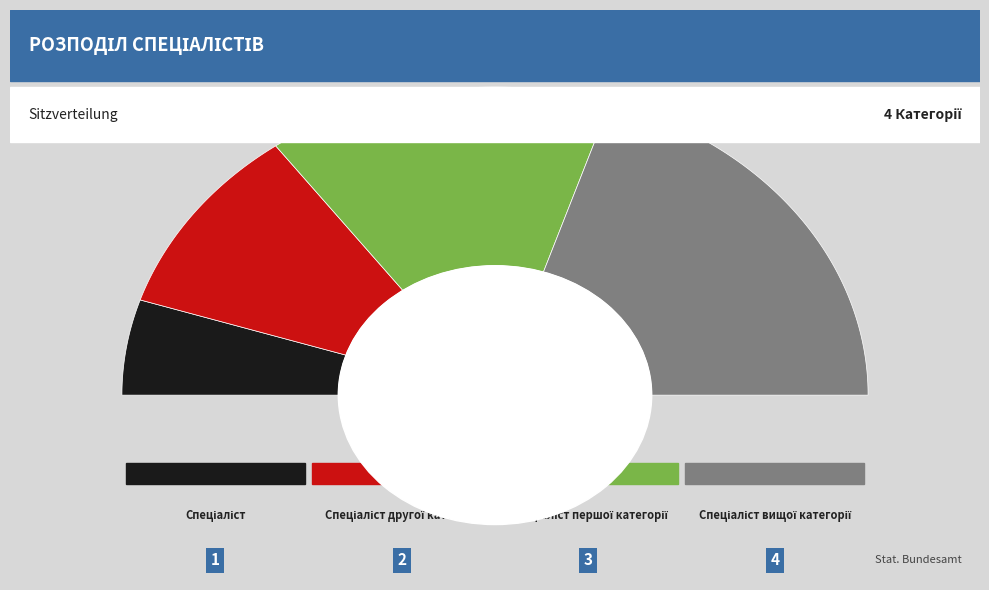

Rank the categories by value from highest to lowest.

Спеціаліст вищої категорії, Спеціаліст першої категорії, Спеціаліст другої категорії, Спеціаліст